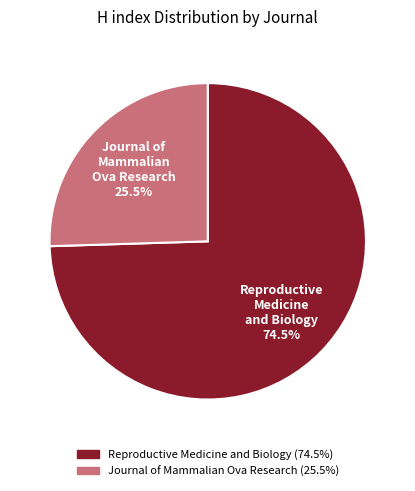

To the nearest percent, what is the combined percentage of Reproductive Medicine and Biology and Journal of Mammalian Ova Research?

100%